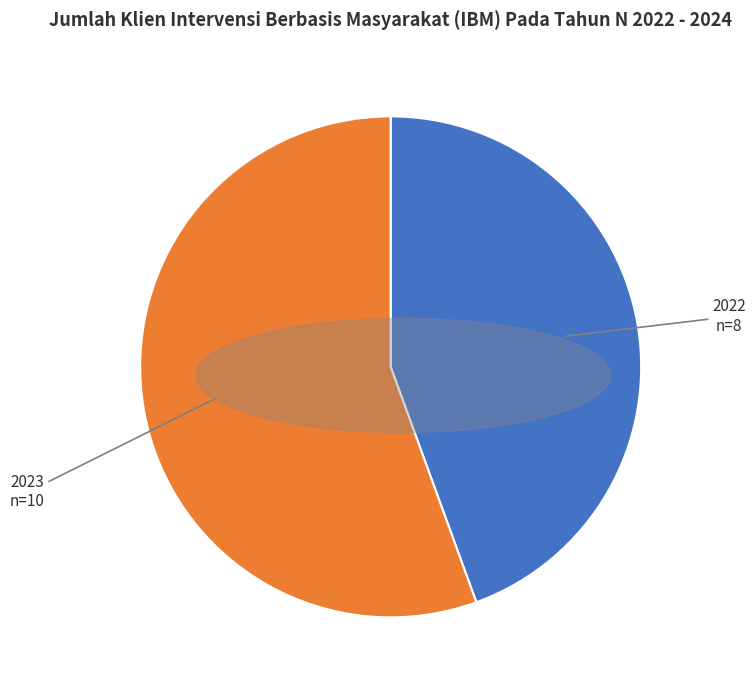

Which slice is the smallest?

2022